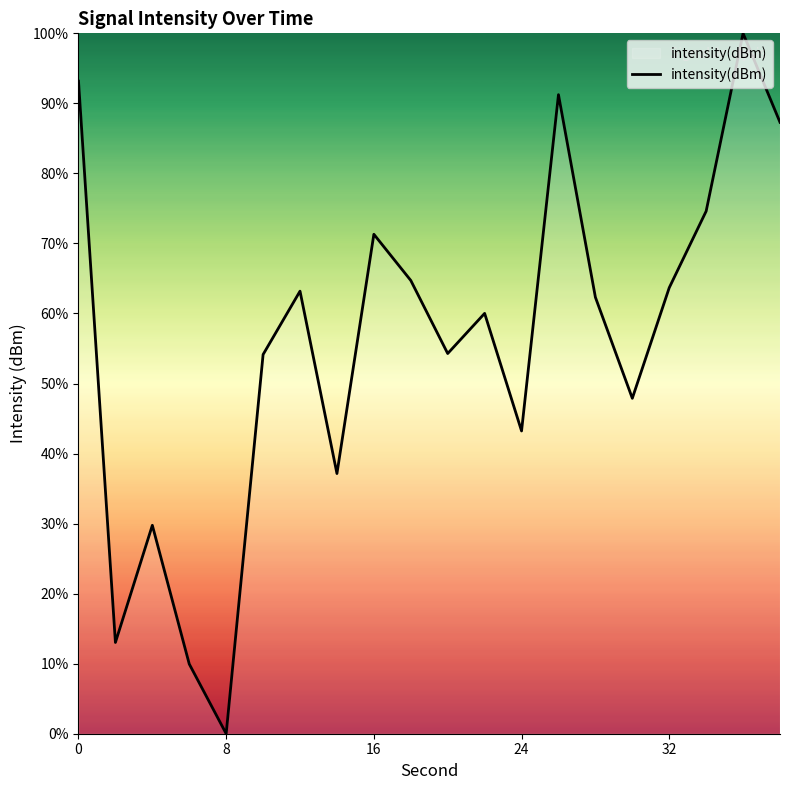

What is the greatest value displayed?

100.0